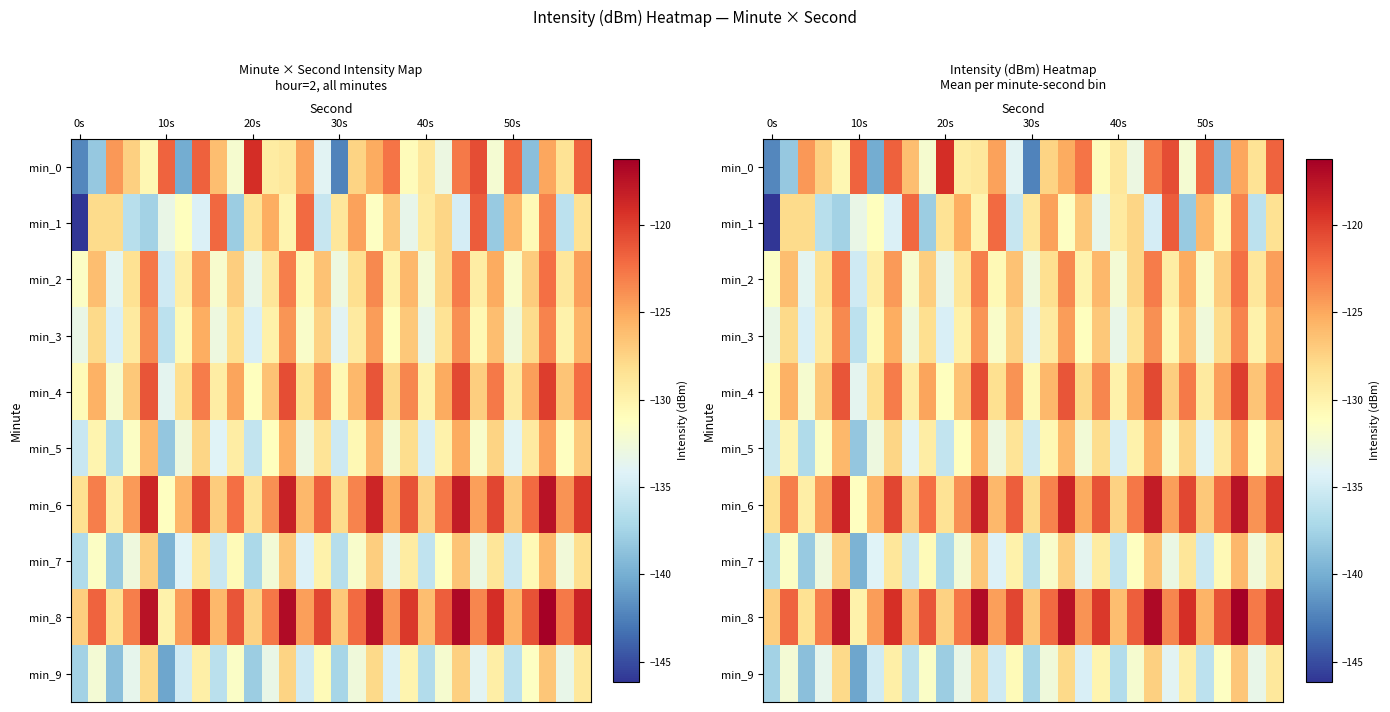

At how many categories does at least one series exceed -123?

24